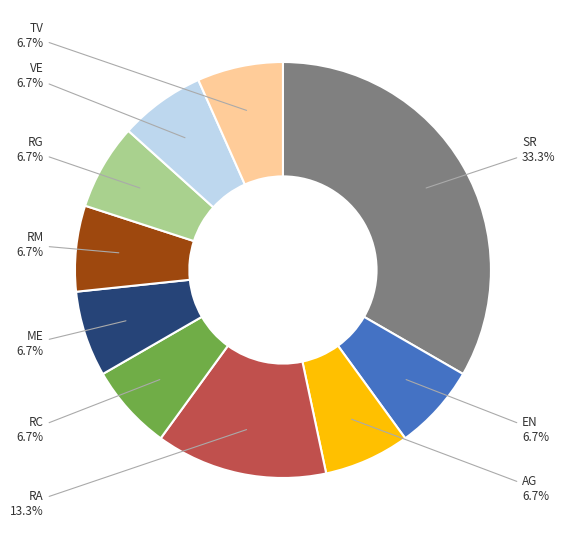

Does any single category account for the majority?

No